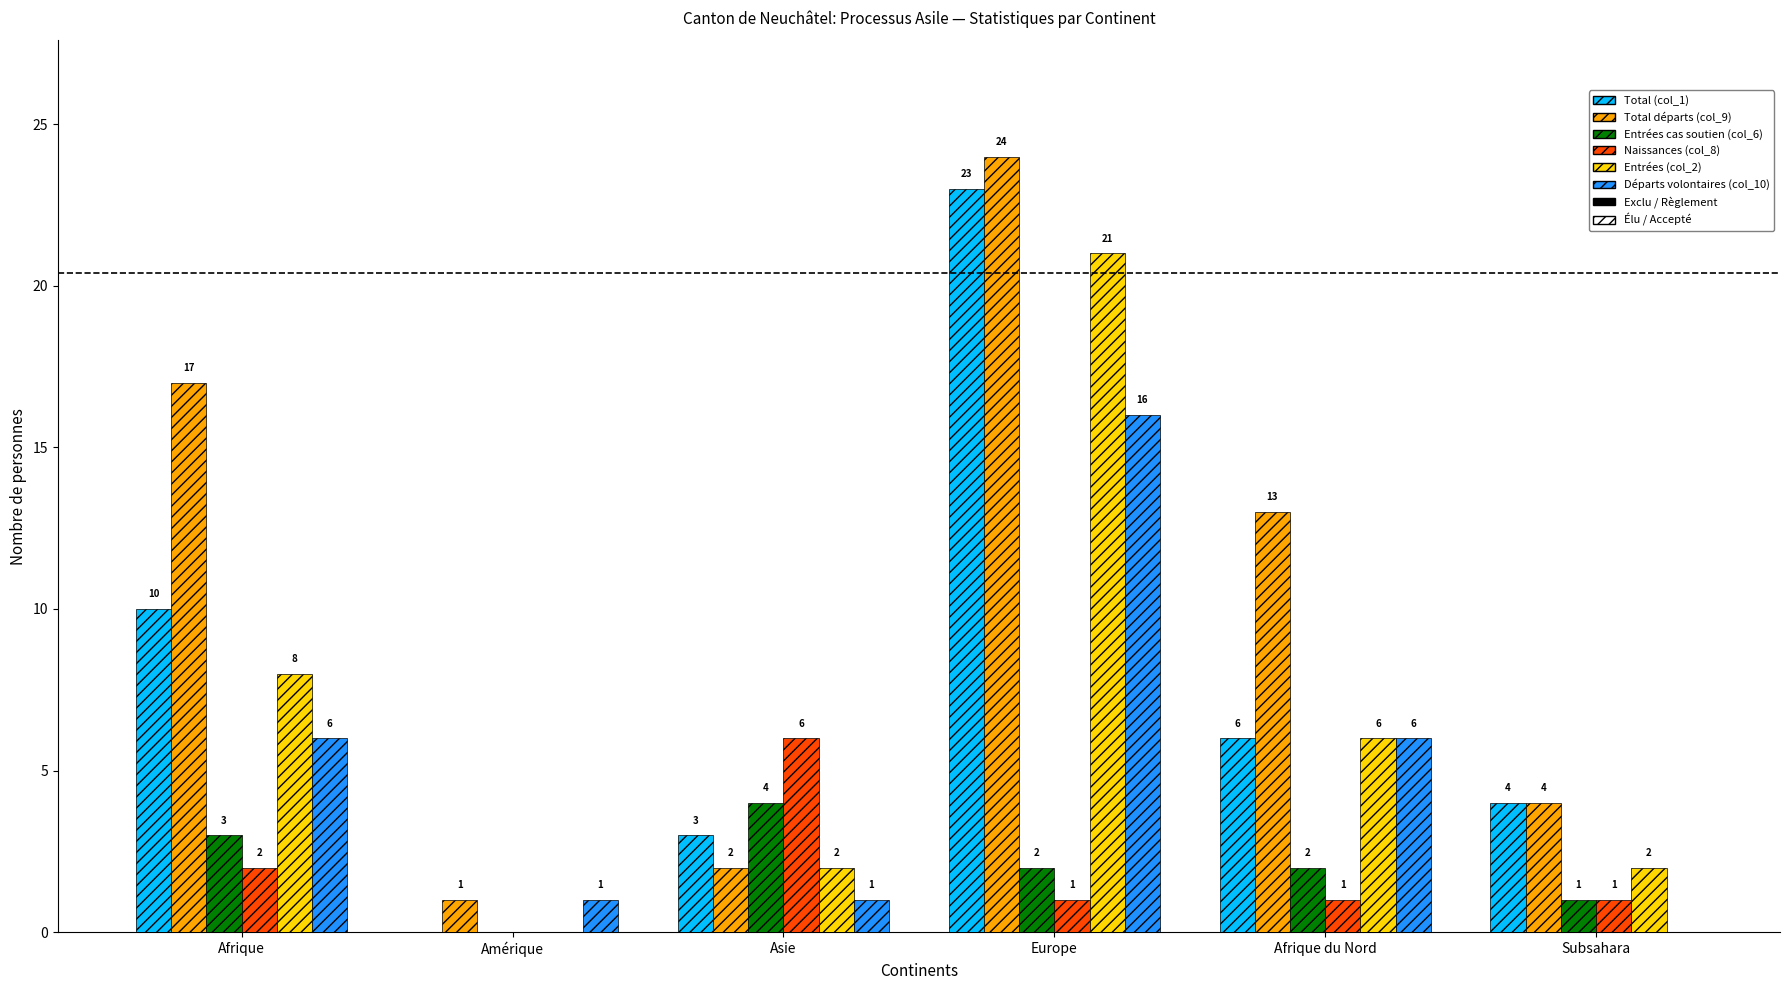

Which category has the highest value across all series?

Europe